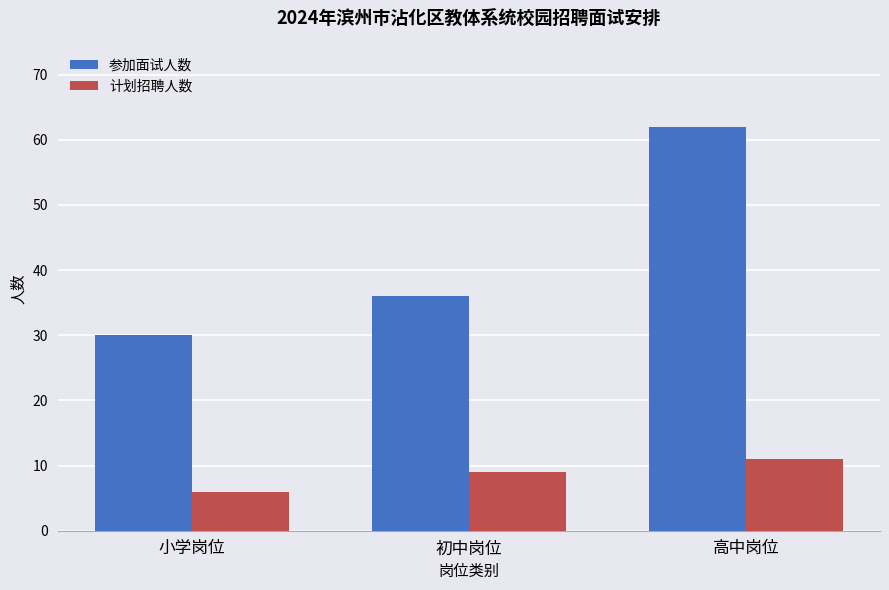

What is the sum of the 计划招聘人数 values at 小学岗位 and 初中岗位?

15